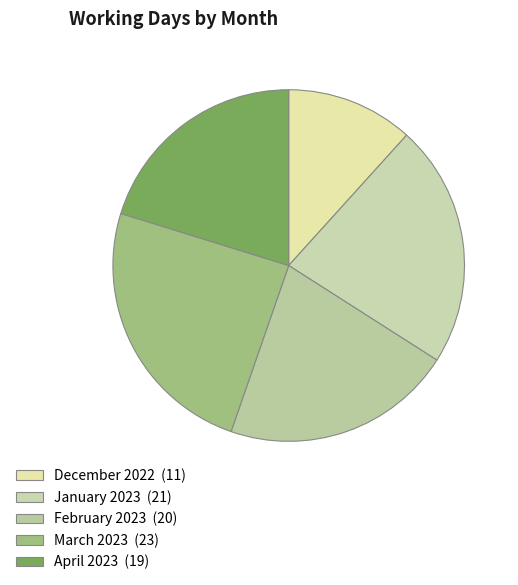

To the nearest percent, what percentage of the pie is March 2023?

24%